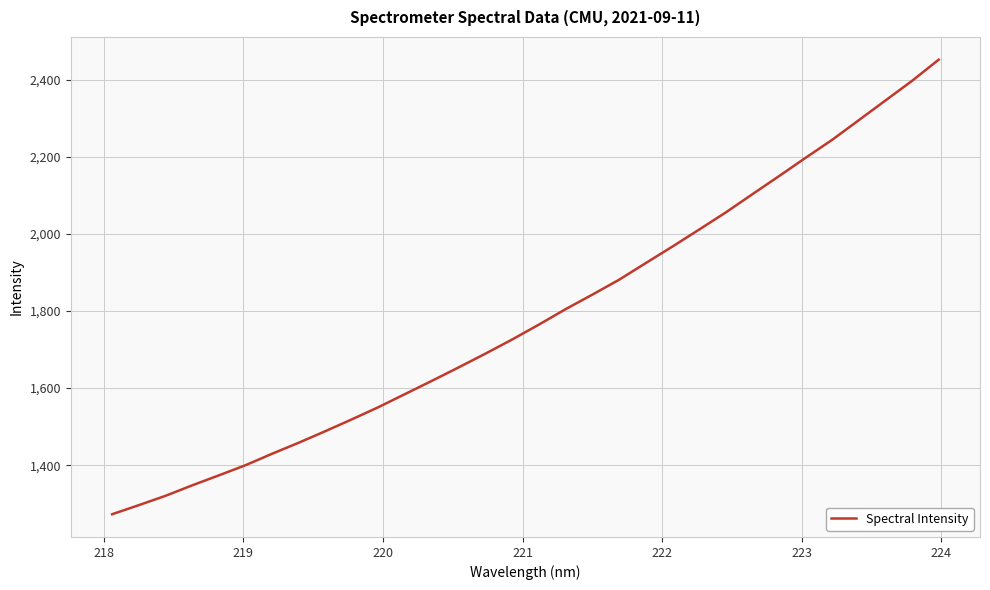

What is the maximum value shown in the chart?

2452.1